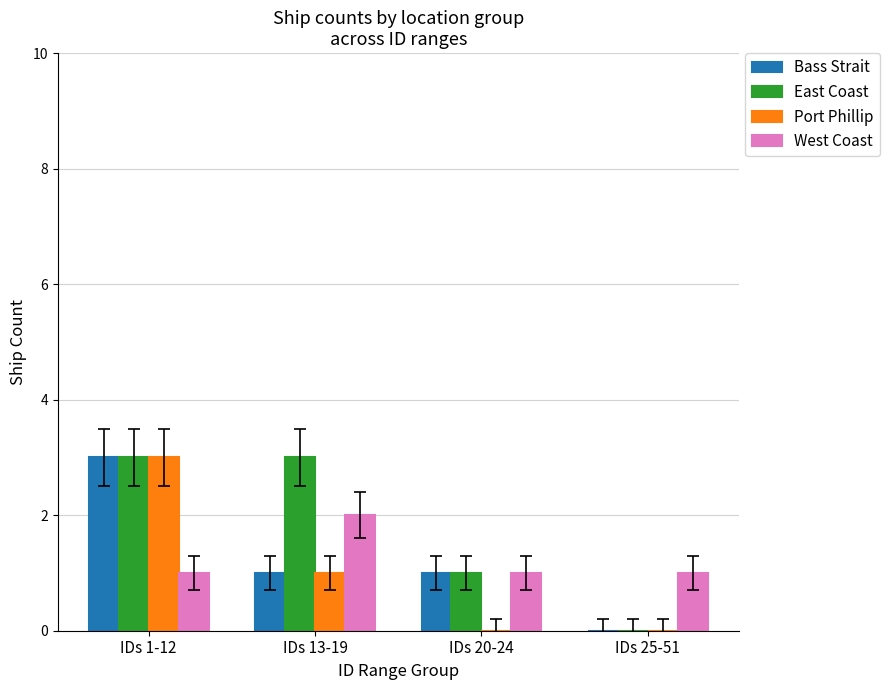

Read the Port Phillip value at IDs 13-19.

1